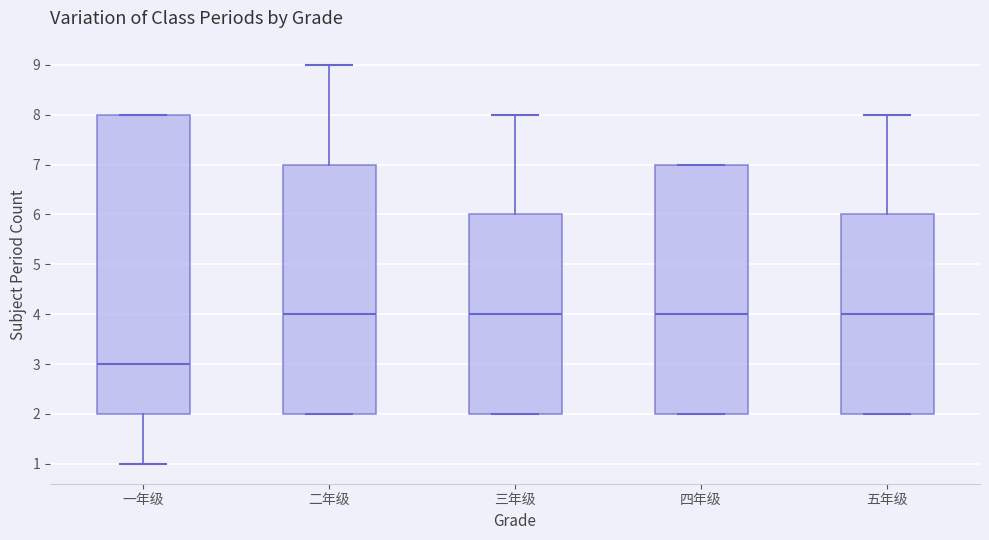

Reading left to right, transcribe this box plot: for each box, give where its median line is, the range the box spans, and where its two whiskers end, as read against the y-axis. The values are not printed on the chart, so give them approximately, as read against the axis.

一年级: median 3, box 2 to 8, whiskers 1 to 8
二年级: median 4, box 2 to 7, whiskers 2 to 9
三年级: median 4, box 2 to 6, whiskers 2 to 8
四年级: median 4, box 2 to 7, whiskers 2 to 7
五年级: median 4, box 2 to 6, whiskers 2 to 8